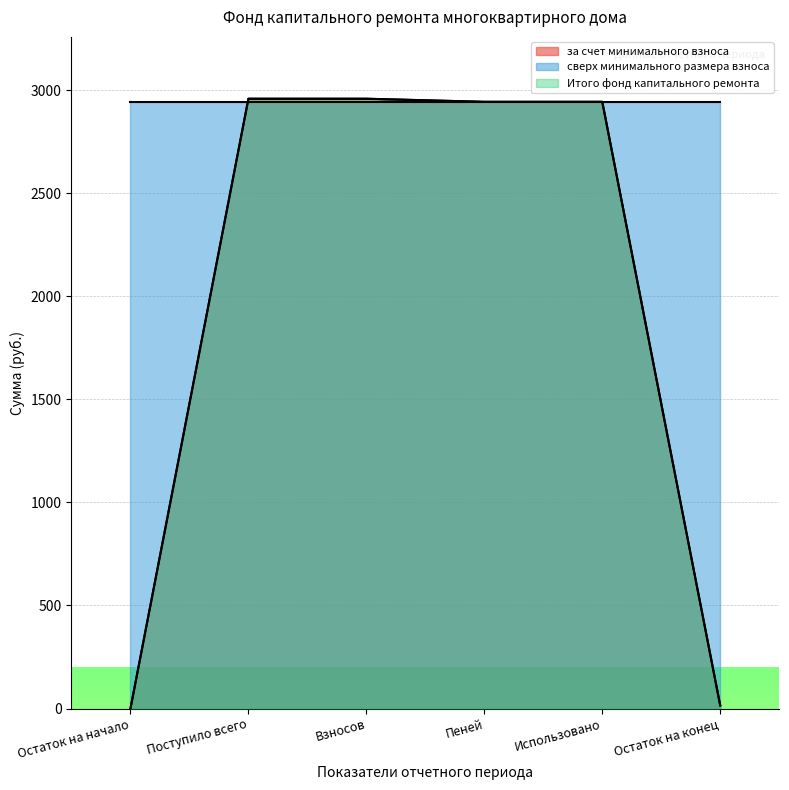

Does the chart display data point markers on the line(s)?

No